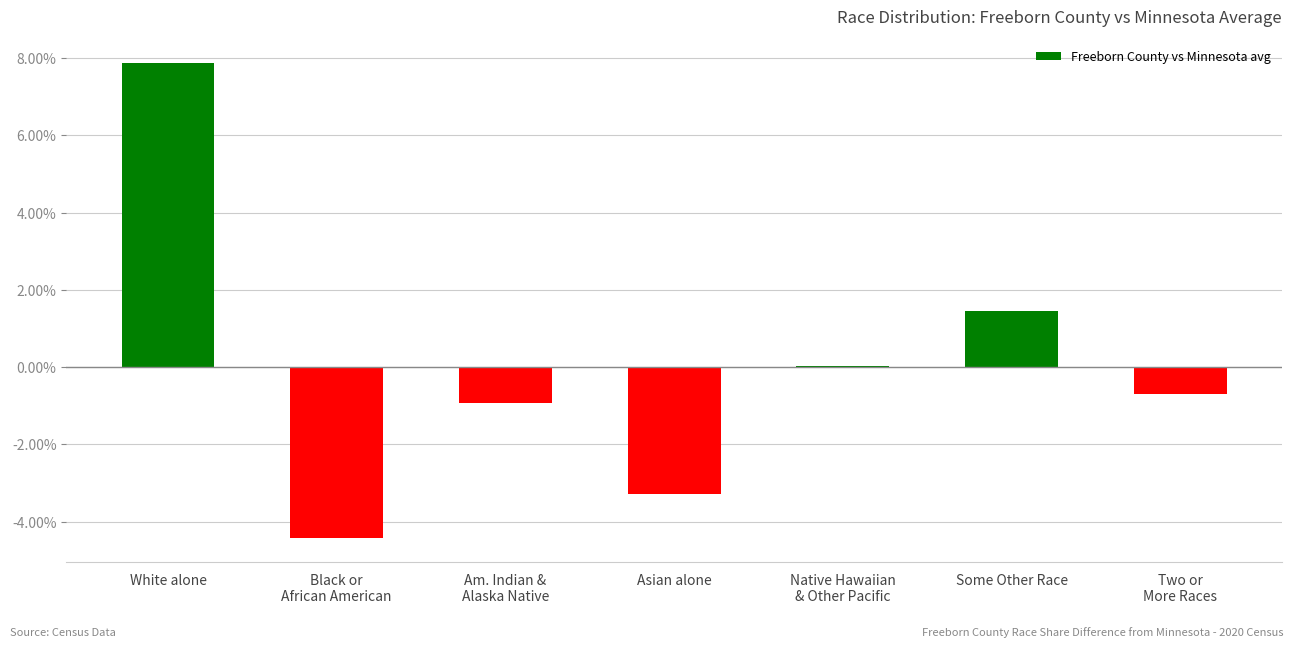

How many categories are shown in the chart?

7